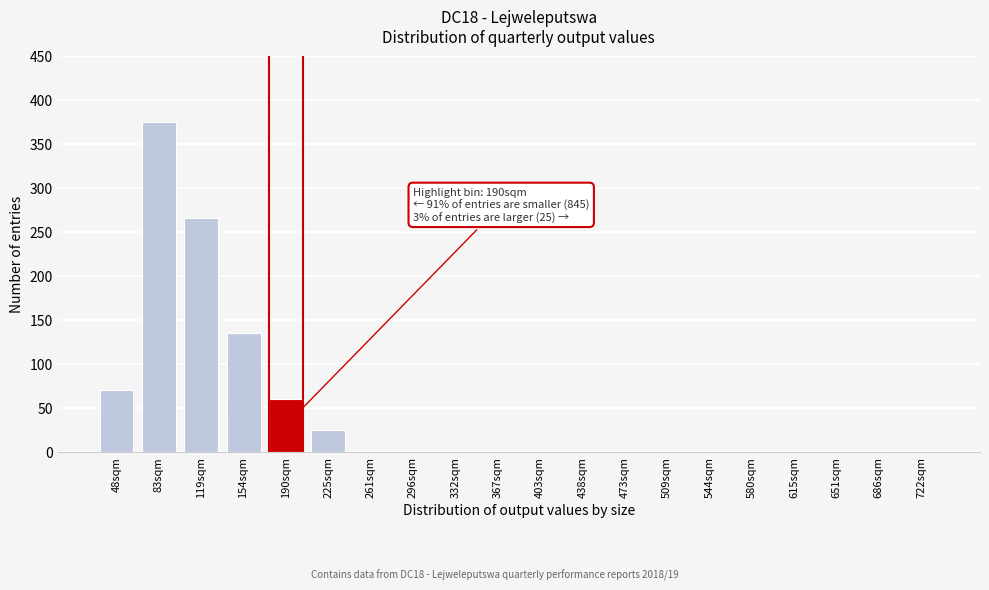

Reading right to left, what are all the values shown in this chart?

722sqm=0	686sqm=0	651sqm=0	615sqm=0	580sqm=0	544sqm=0	509sqm=0	473sqm=0	438sqm=0	403sqm=0	367sqm=0	332sqm=0	296sqm=0	261sqm=0	225sqm=25	190sqm=60	154sqm=135	119sqm=265	83sqm=375	48sqm=70